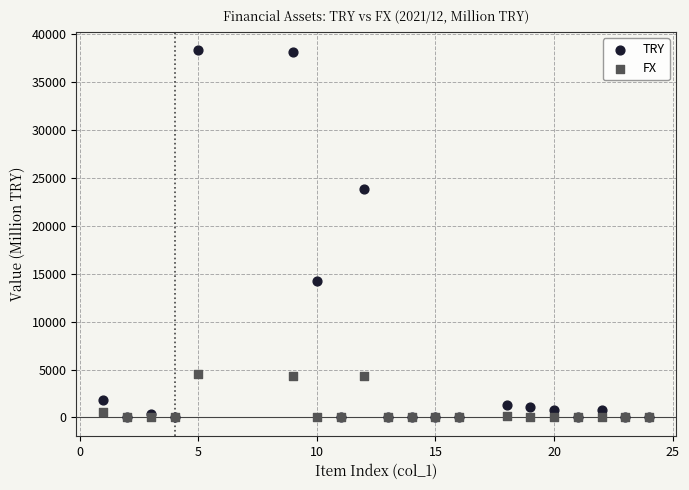

What are all the series names shown in the legend?

TRY, FX